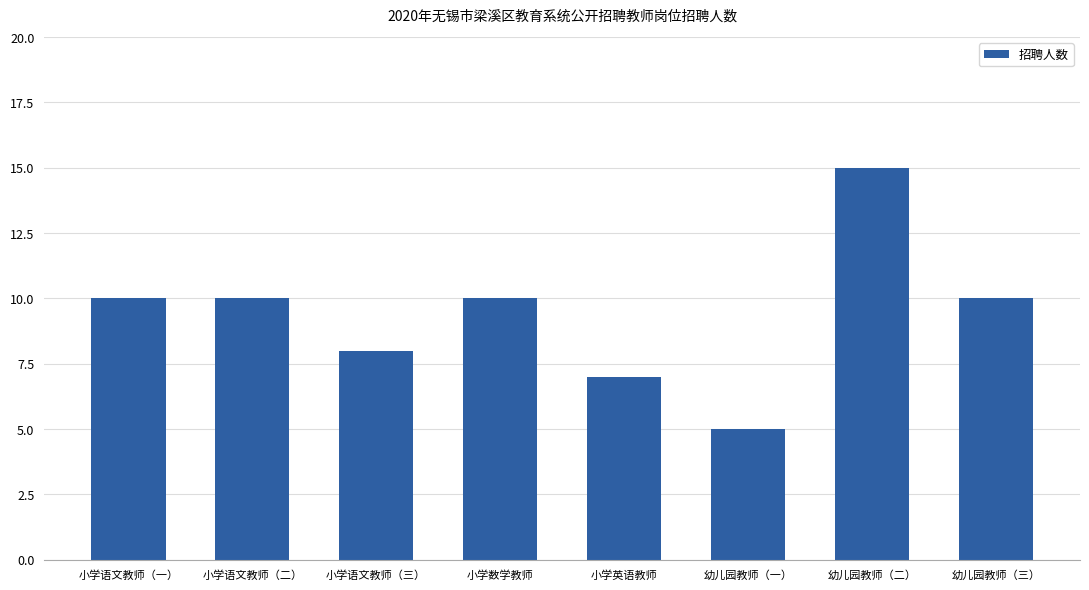

Count the values in the range 8 to 10.

5